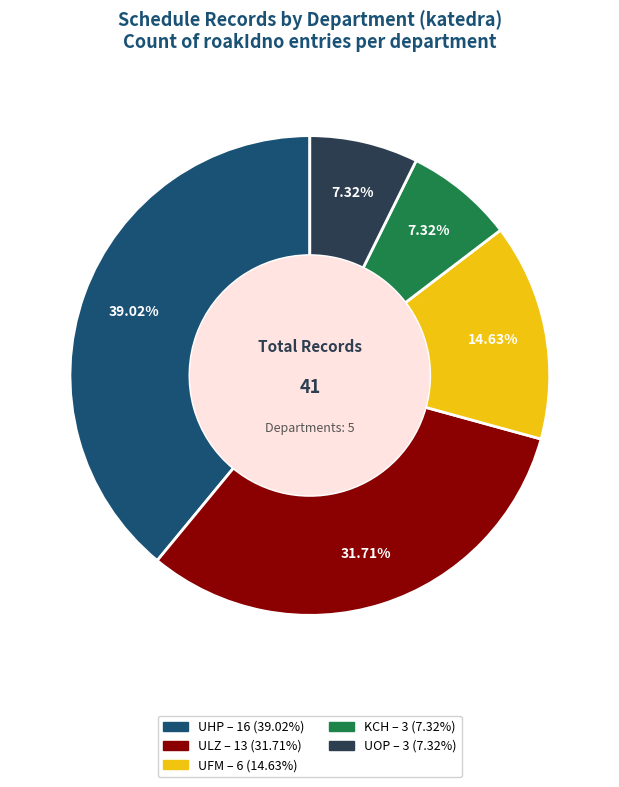

Which slice is the largest?

UHP